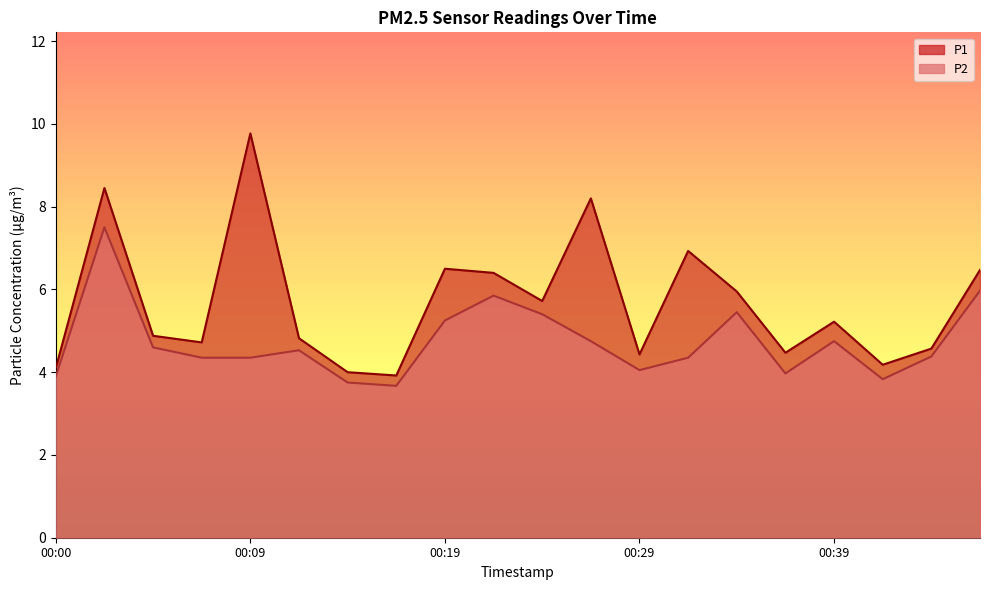

At which label does P2 first exceed 4?

00:02